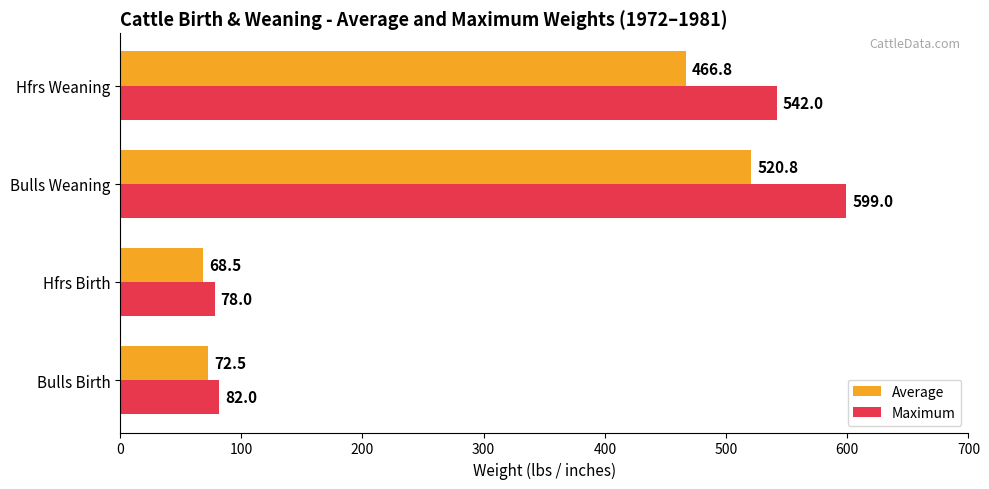

The value of Maximum at Hfrs Weaning is 796.9. True or false?

False